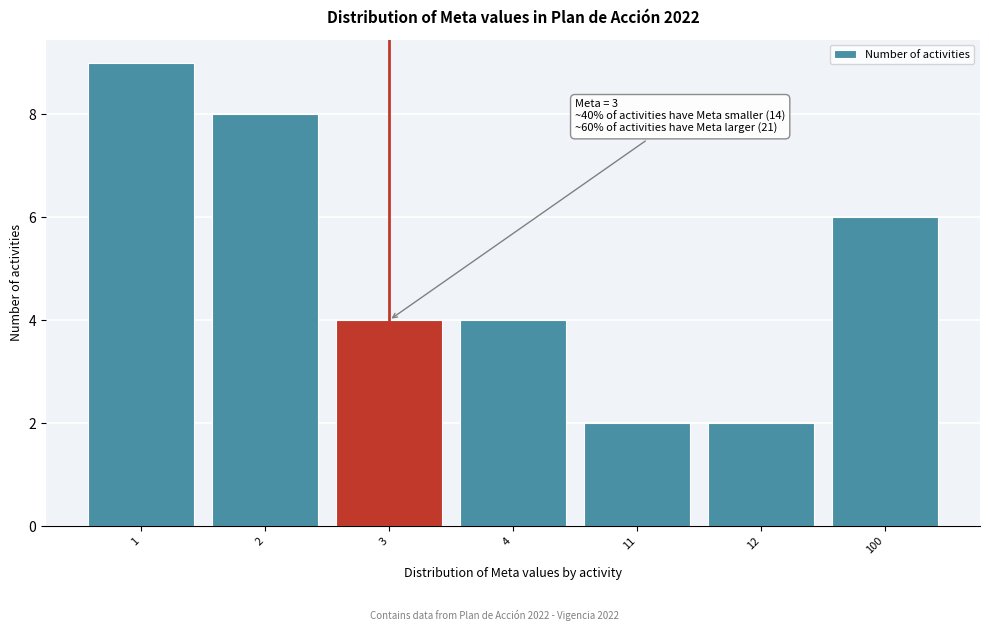

Reading right to left, extract all data points from this chart.

100=6	12=2	11=2	4=4	3=4	2=8	1=9